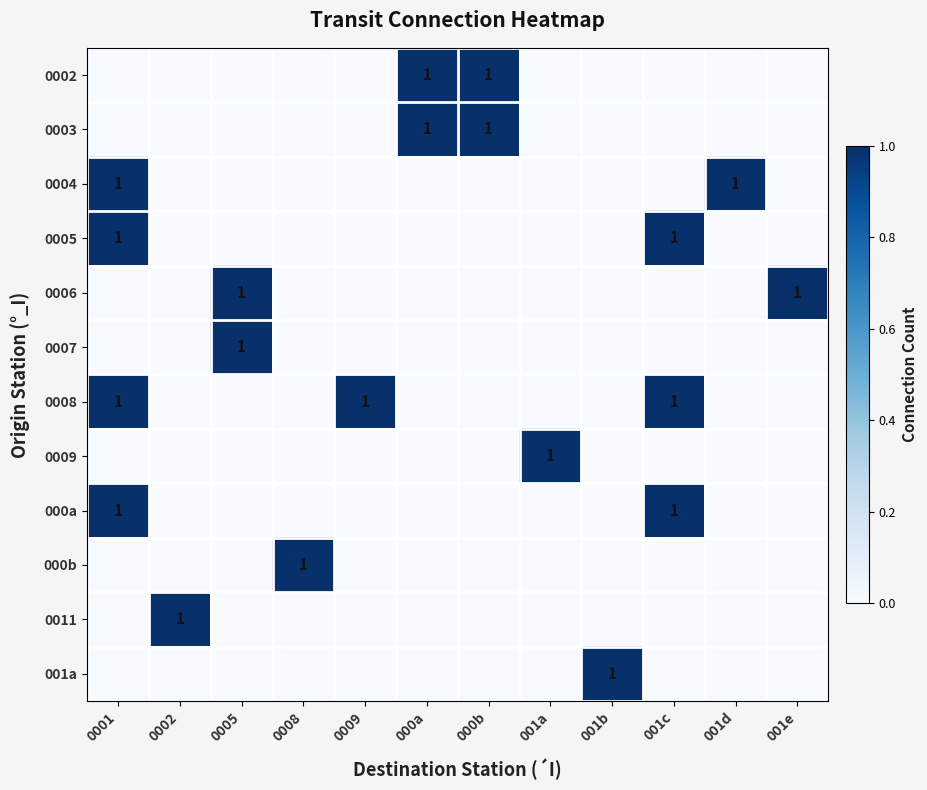

Between 001a and 0001, which is larger?

001a